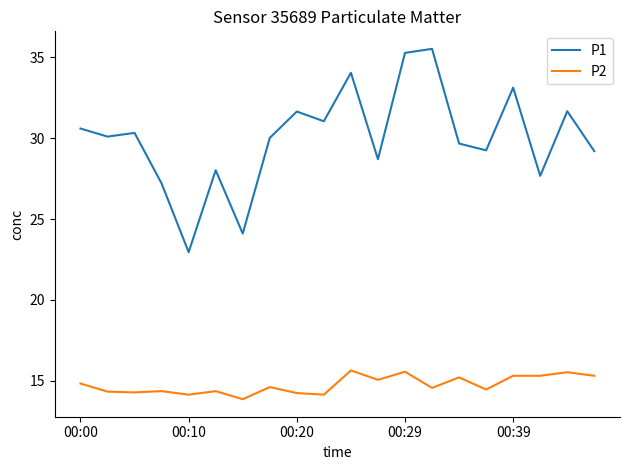

Which series has the largest range (max minus min)?

P1